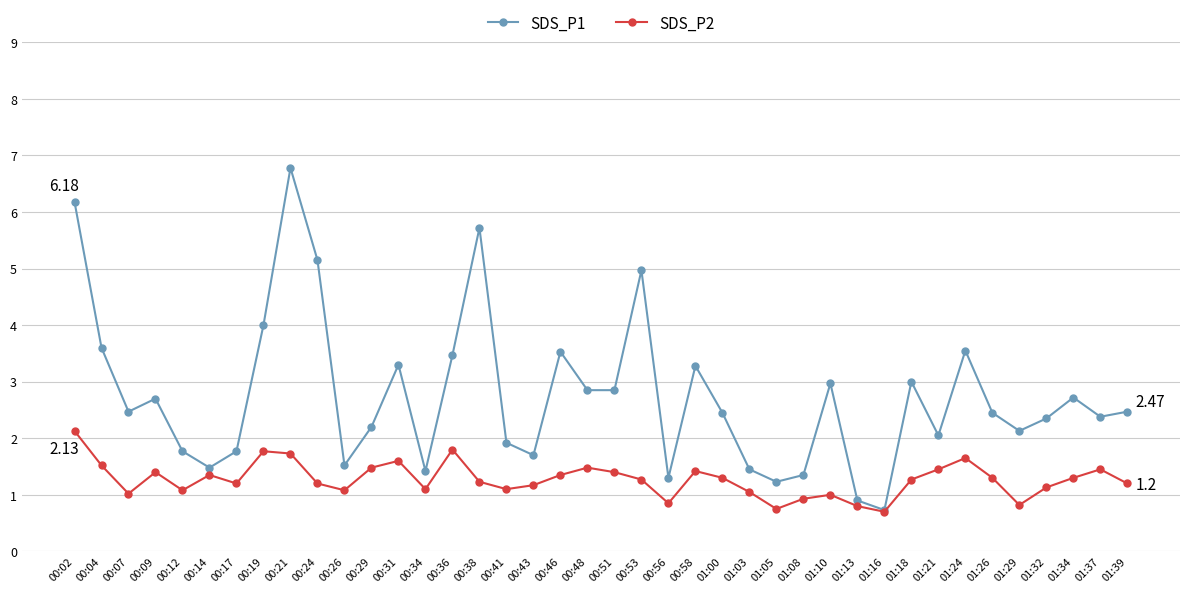

What is the value of the SDS_P1 point at the 9th from the left?

6.8